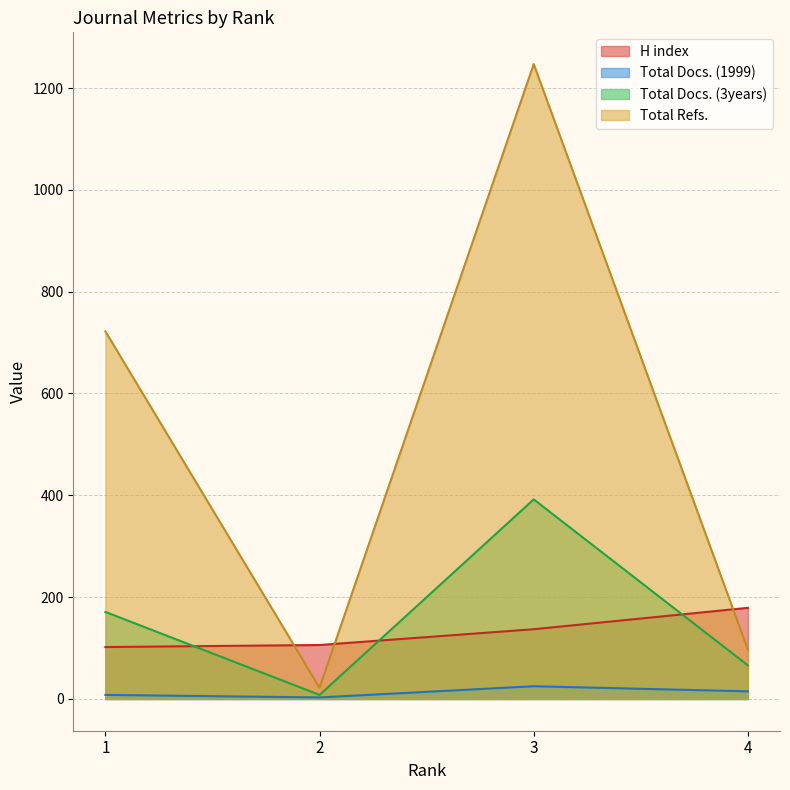

Is it true that Total Refs. equals 33 at 2?

False